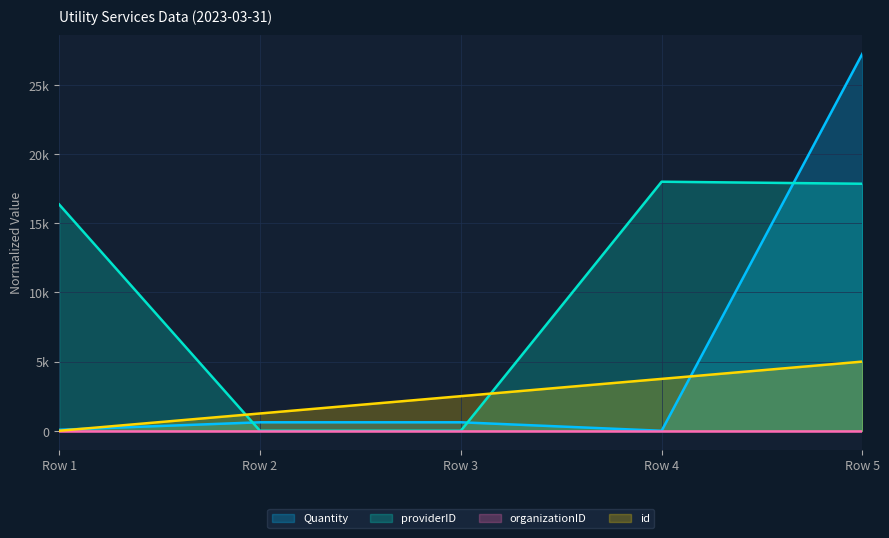

At how many categories does at least one series exceed 18517?

1